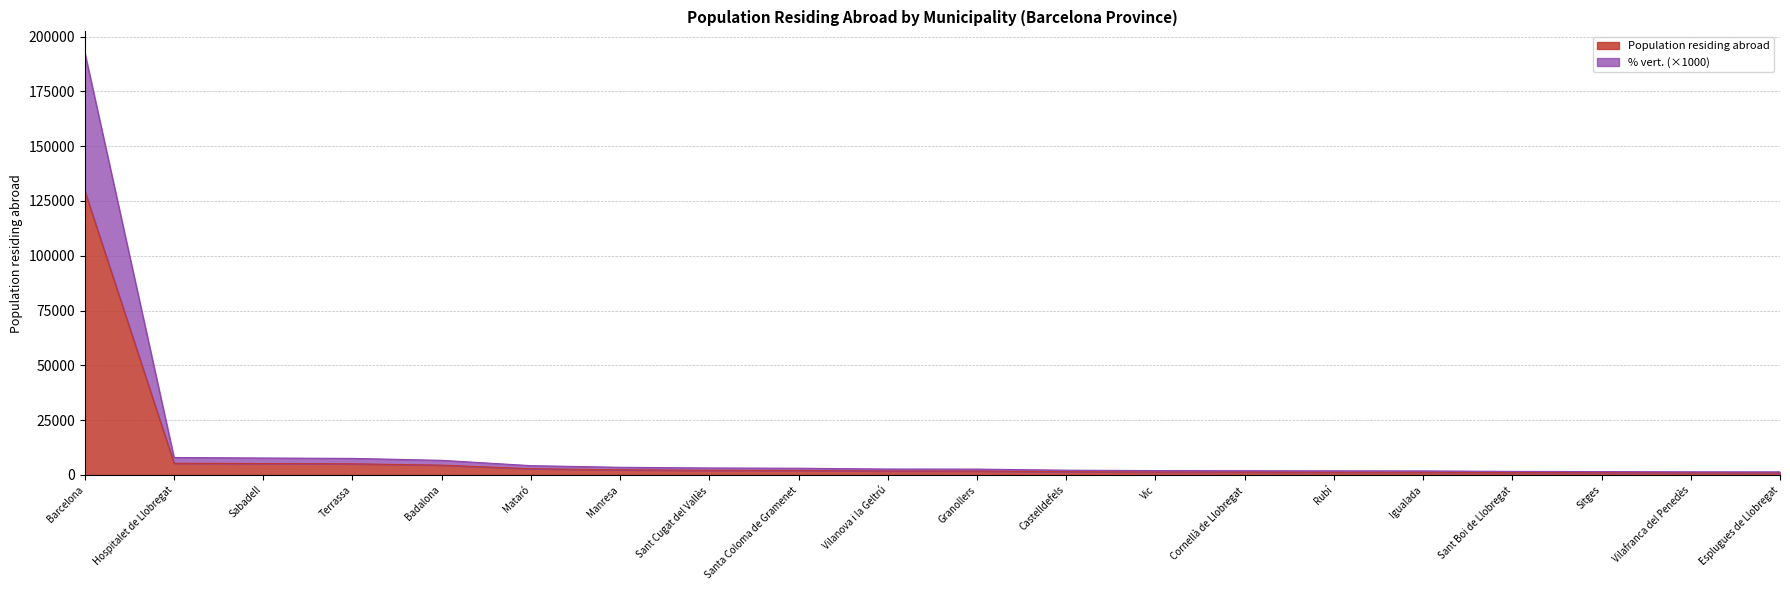

The Population residing abroad series shows 39528 at Barcelona. True or false?

False